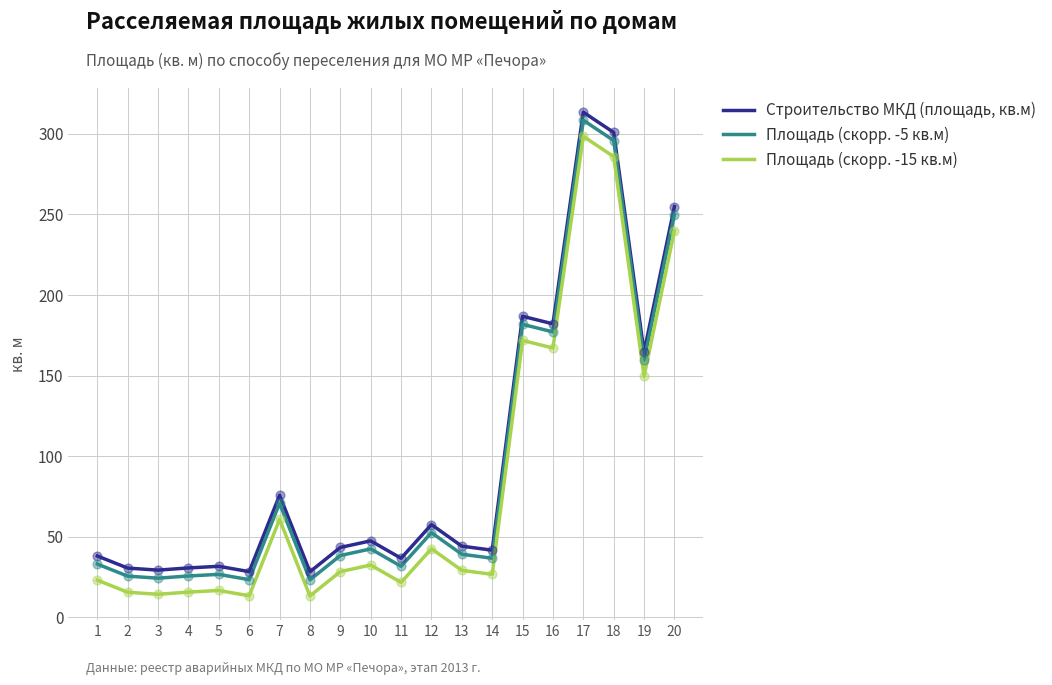

Which series has the largest total across all categories?

Строительство МКД (площадь, кв.м)